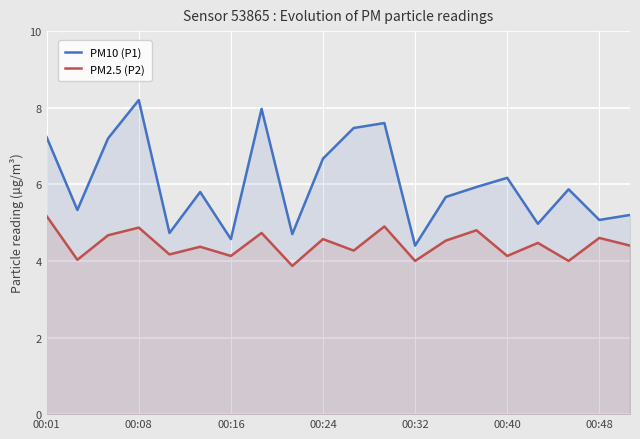

Which label corresponds to the largest value in the chart?

00:08